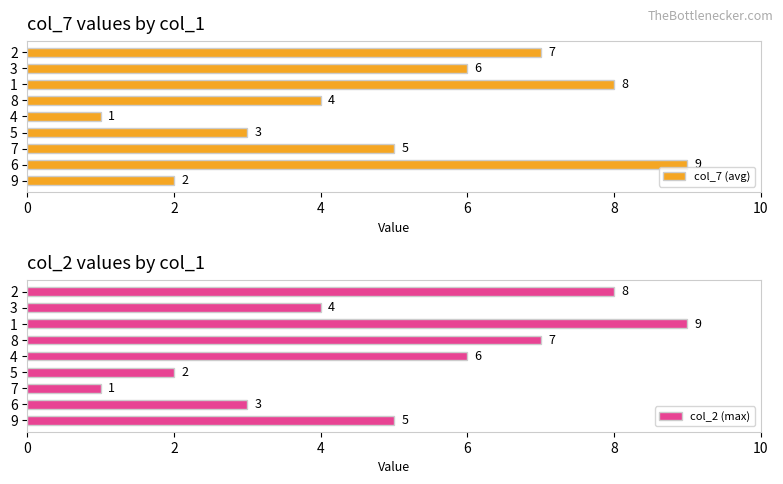

True or false: col_2 (max) has a value of 3 at 5.

False